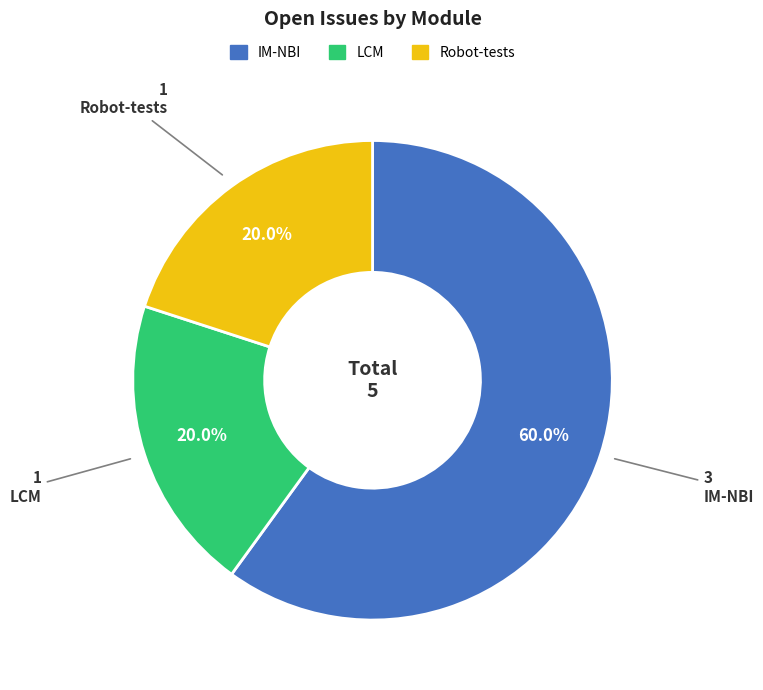

What is the largest slice in the pie chart?

IM-NBI